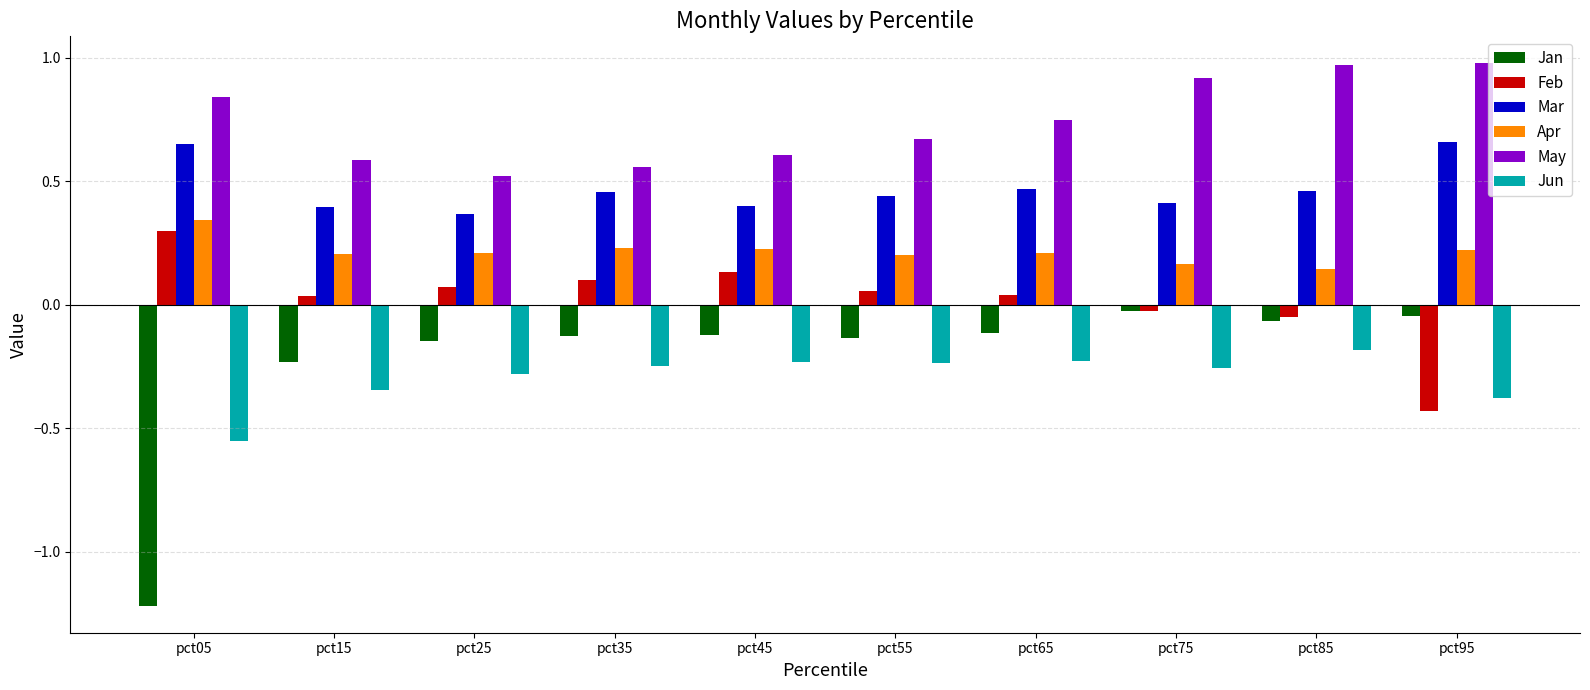

At which label does Apr reach its minimum?

pct85